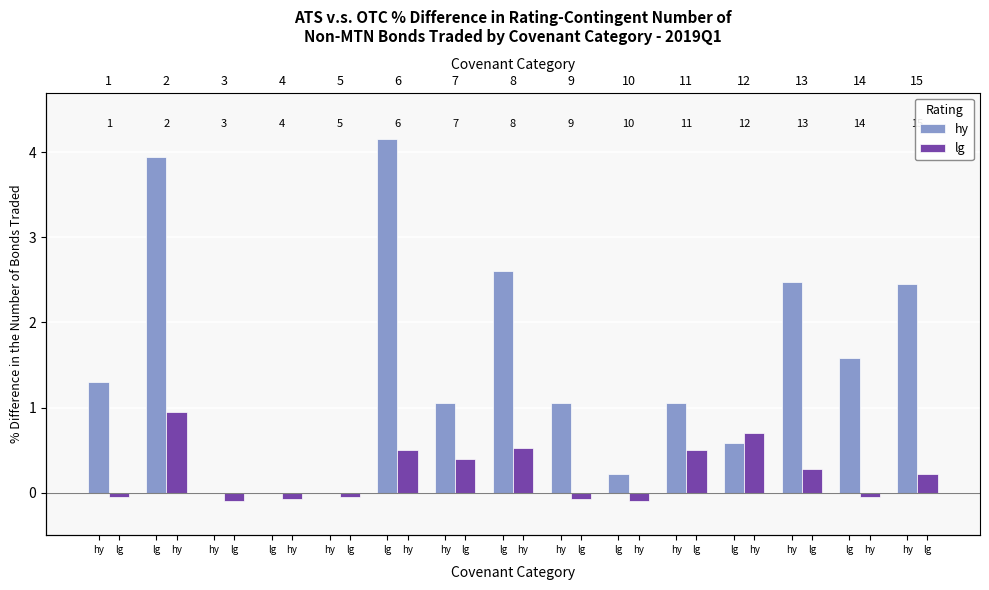

Which label corresponds to the smallest value in the chart?

hy